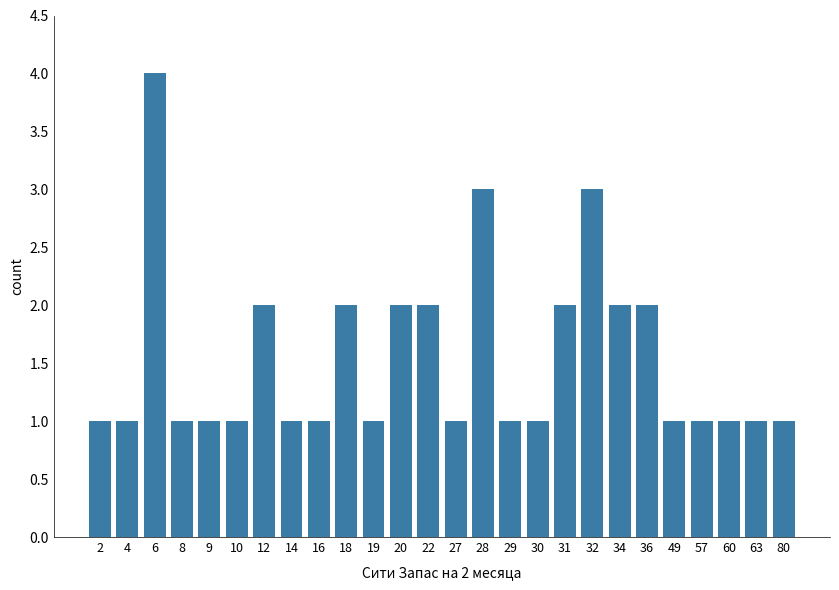

Reading left to right, what are all the values shown in this chart?

2=1	4=1	6=4	8=1	9=1	10=1	12=2	14=1	16=1	18=2	19=1	20=2	22=2	27=1	28=3	29=1	30=1	31=2	32=3	34=2	36=2	49=1	57=1	60=1	63=1	80=1